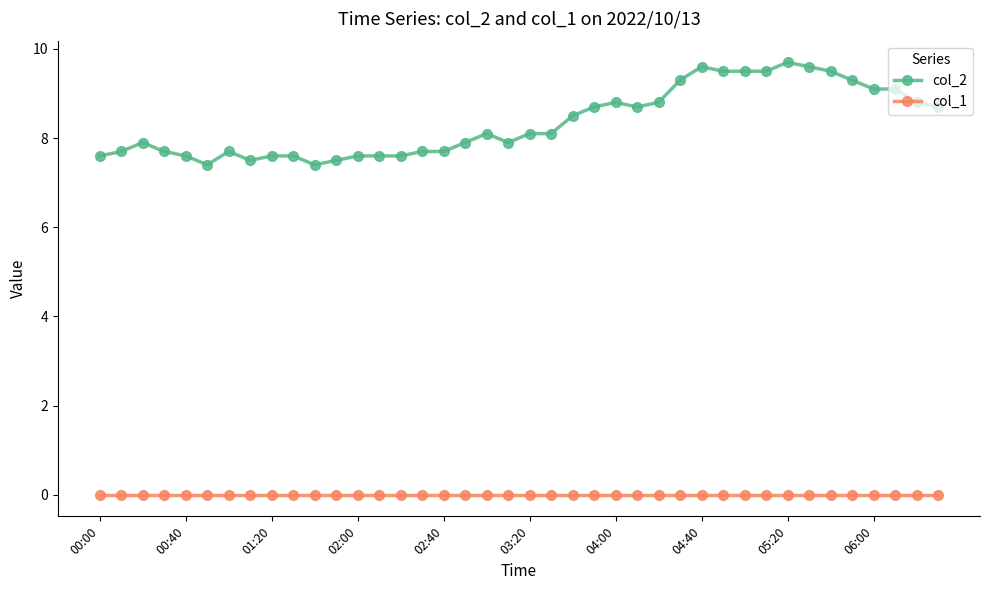

Rank the series by their average value, from lowest to highest.

col_1, col_2